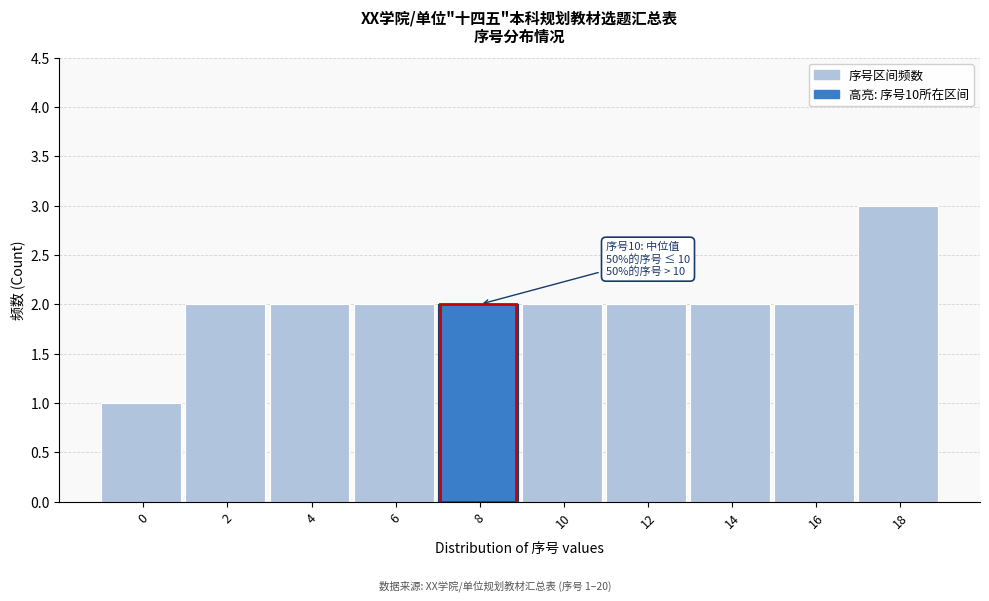

Reading left to right, list all the values displayed in this chart.

1	2	2	2	2	2	2	2	2	3